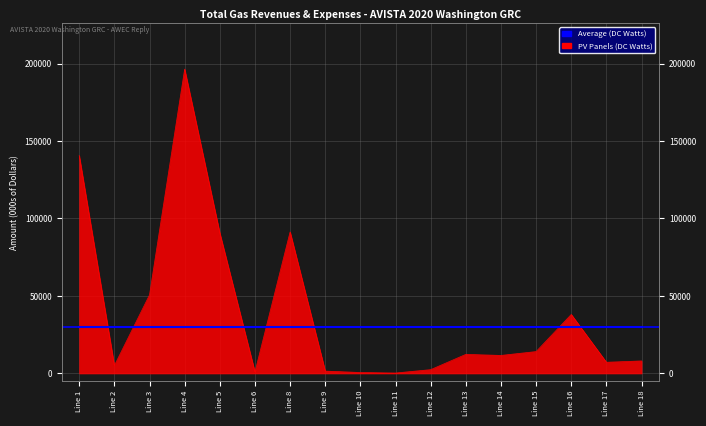

Rank the categories by value from highest to lowest.

Line 4, Line 1, Line 8, Line 5, Line 3, Line 16, Line 15, Line 13, Line 14, Line 18, Line 17, Line 2, Line 12, Line 9, Line 6, Line 10, Line 11